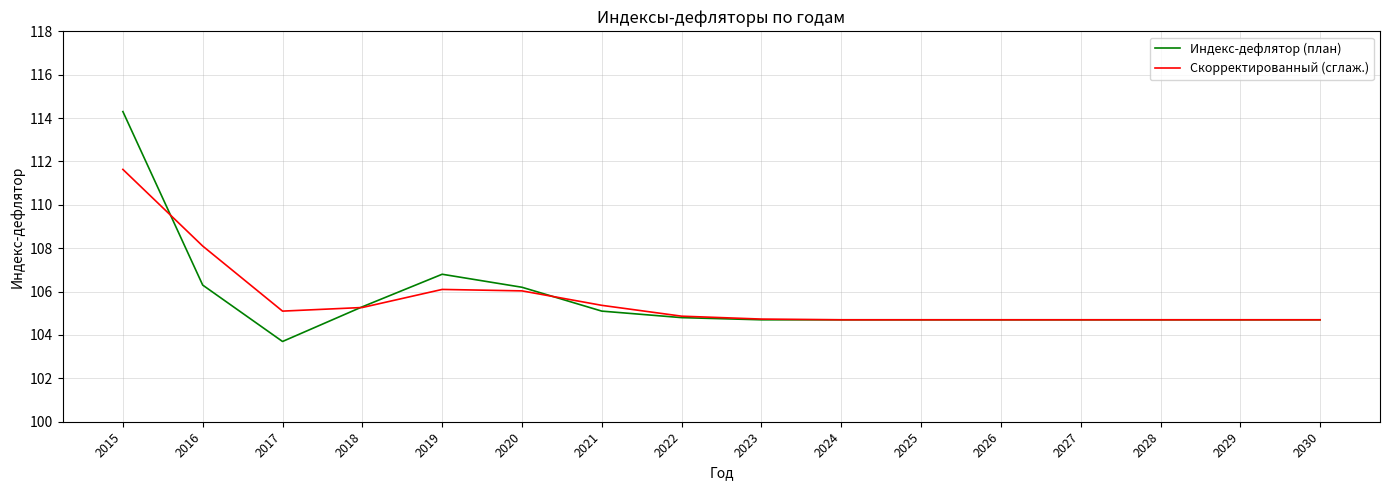

Where is the first local minimum for Скорректированный (сглаж.)?

2017